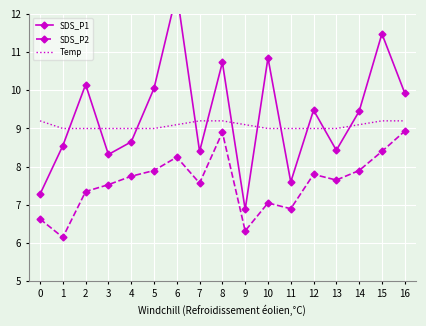

Which series has the widest spread of values?

SDS_P1